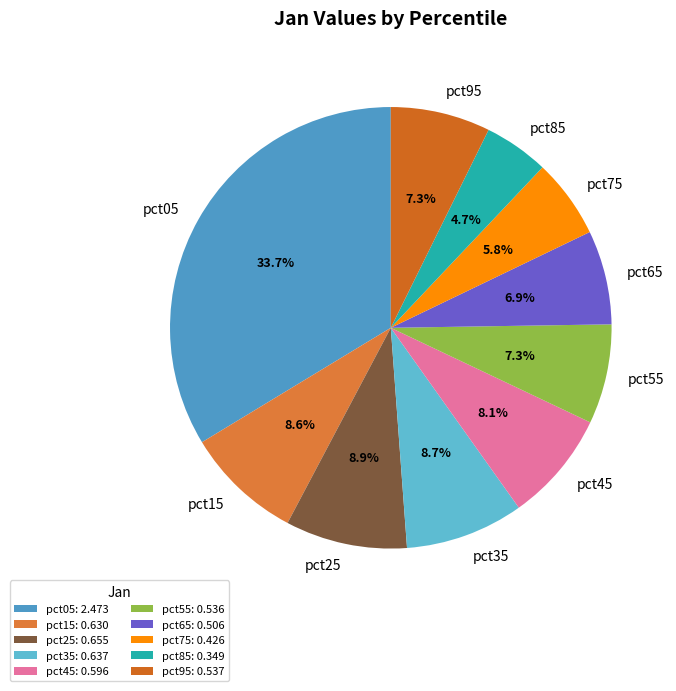

Is there any slice that represents more than half of the pie?

No